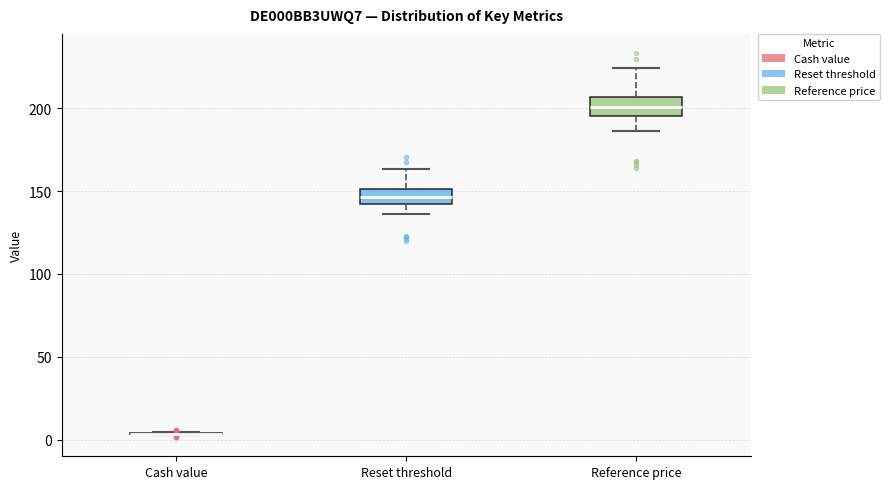

Reading left to right, transcribe this box plot: for each box, give where its median line is, the range the box spans, and where its two whiskers end, as read against the y-axis. The values are not printed on the chart, so give them approximately, as read against the axis.

Cash value: box collapsed to a line at 5, whiskers 5 to 5
Reset threshold: median 145, box 140 to 150, whiskers 135 to 165
Reference price: median 200, box 195 to 205, whiskers 185 to 225